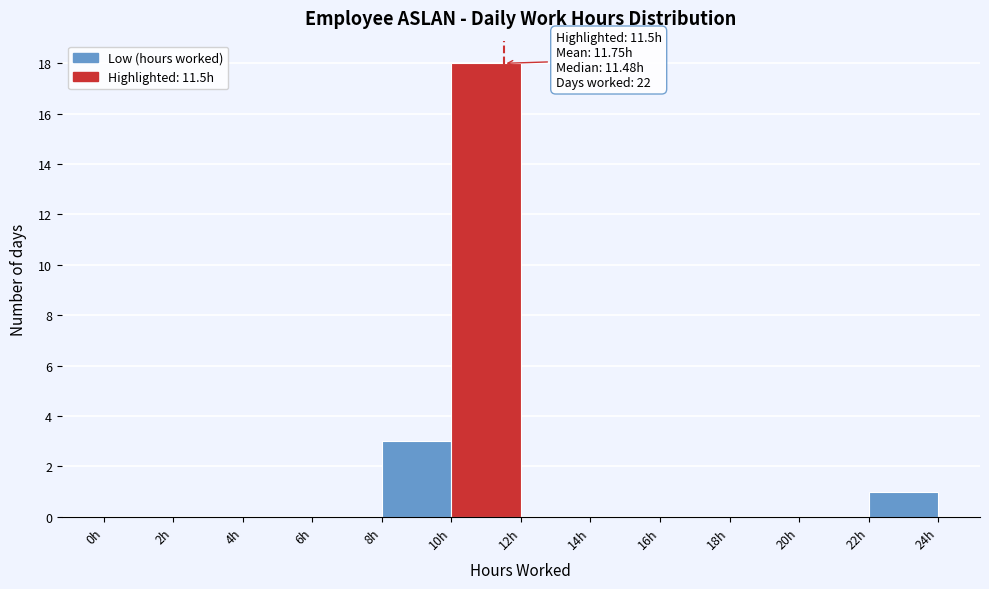

Over which range of the x-axis is the bar tallest?

10 to 12